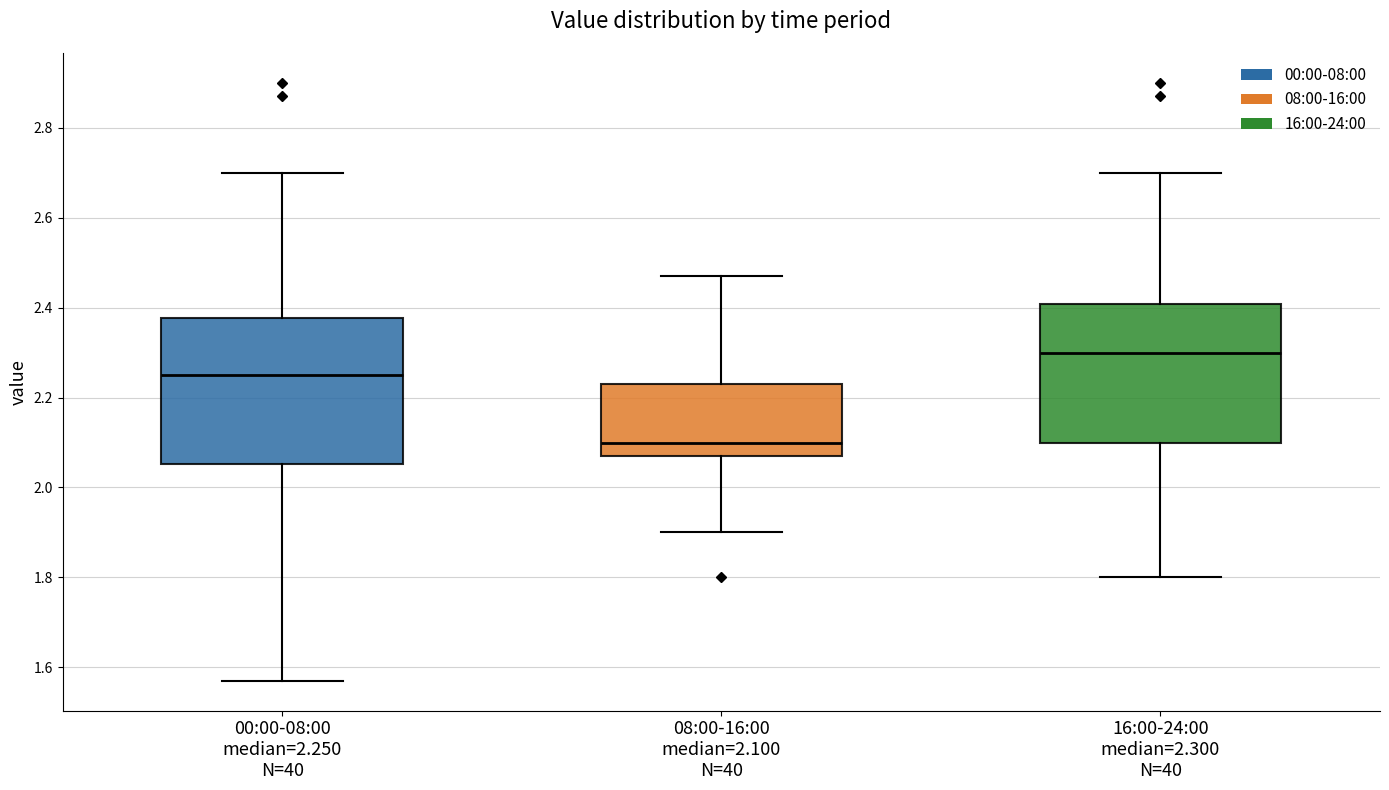

Which box has the highest median line?

16:00-24:00 median=2.300 N=40